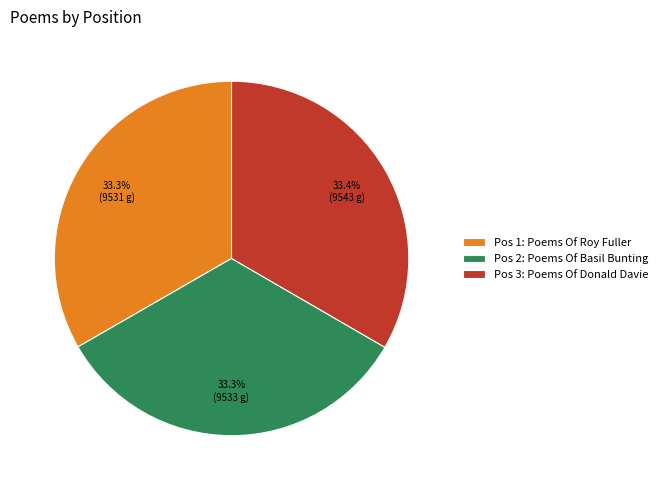

What is the ratio of the value at Pos 1: Poems Of Roy Fuller to the value at Pos 3: Poems Of Donald Davie?

1.0